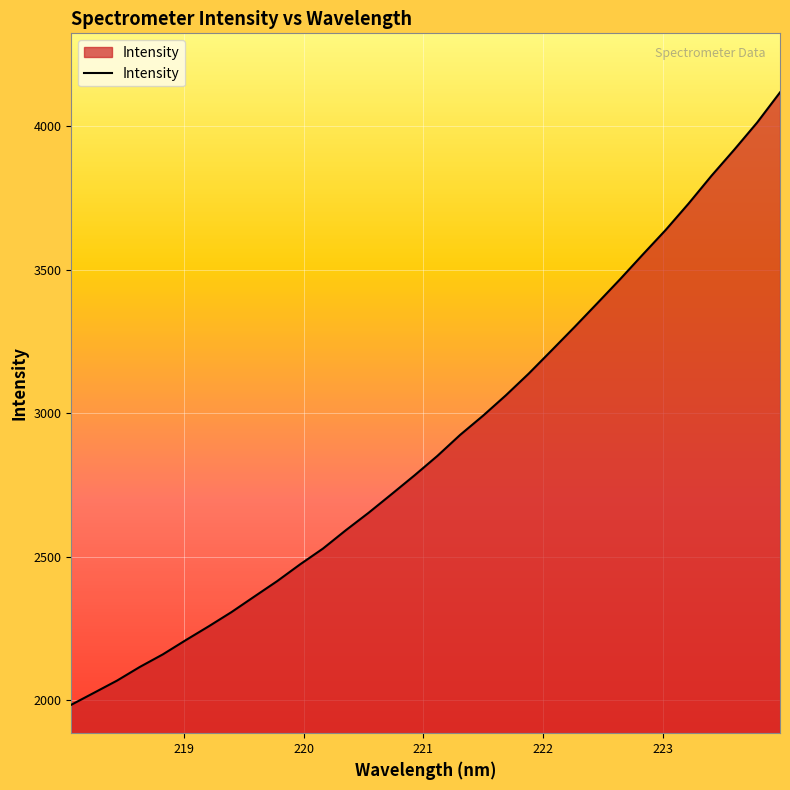

What is the difference between the maximum and minimum values?

2135.2